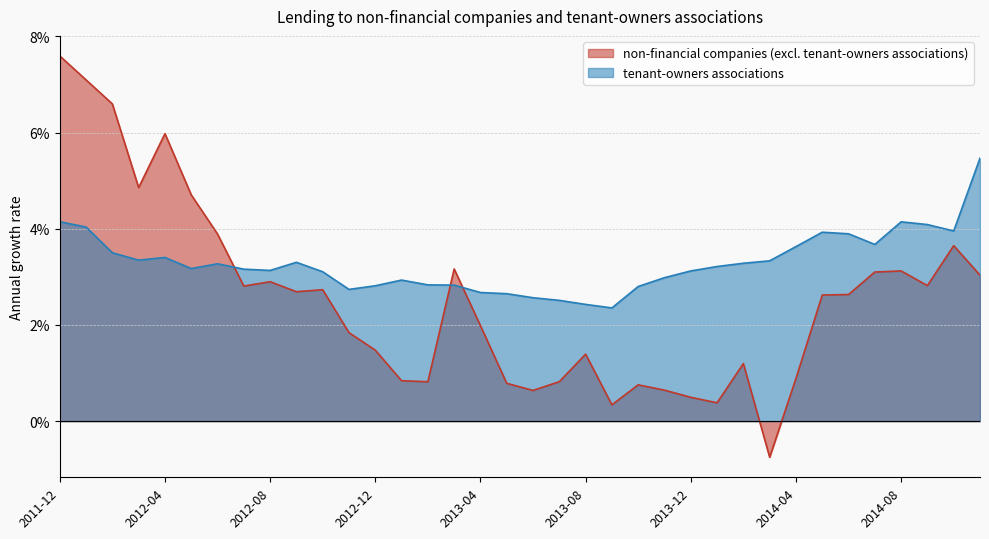

Between which two adjacent categories do non-financial companies (excl. tenant-owners associations) and tenant-owners associations first intersect?

2012-06 and 2012-07